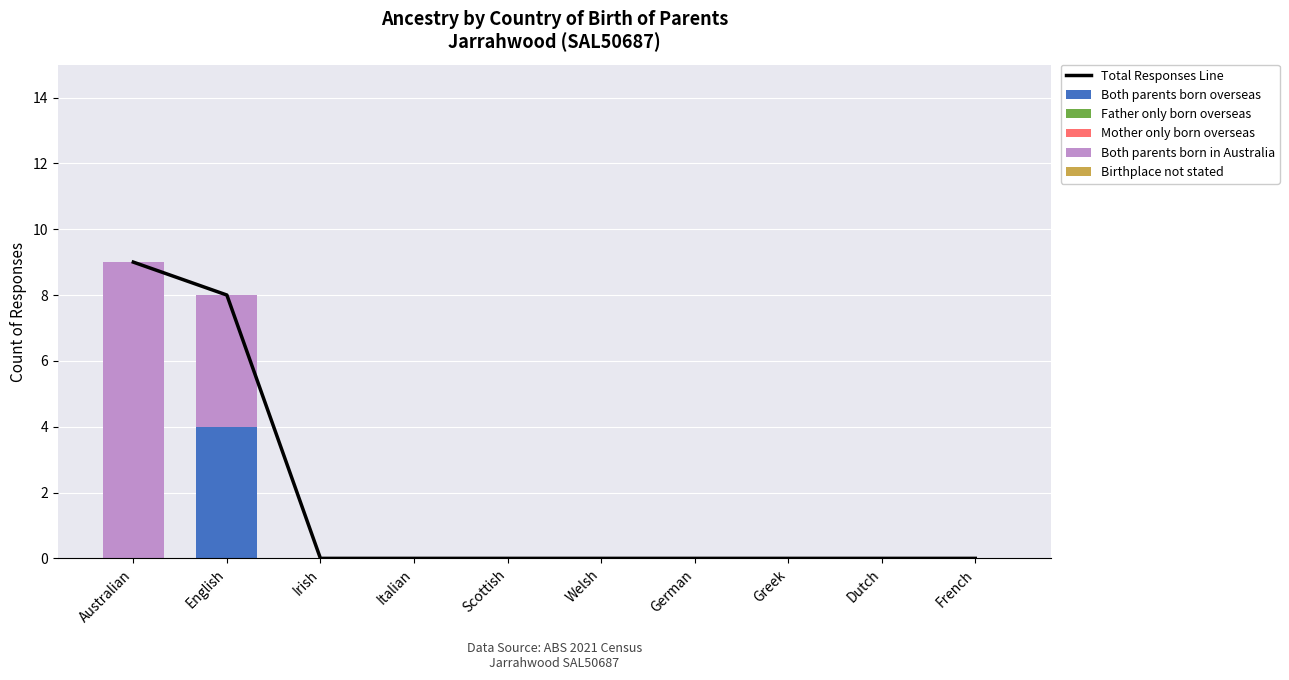

Between Greek and French, which is larger?

Greek